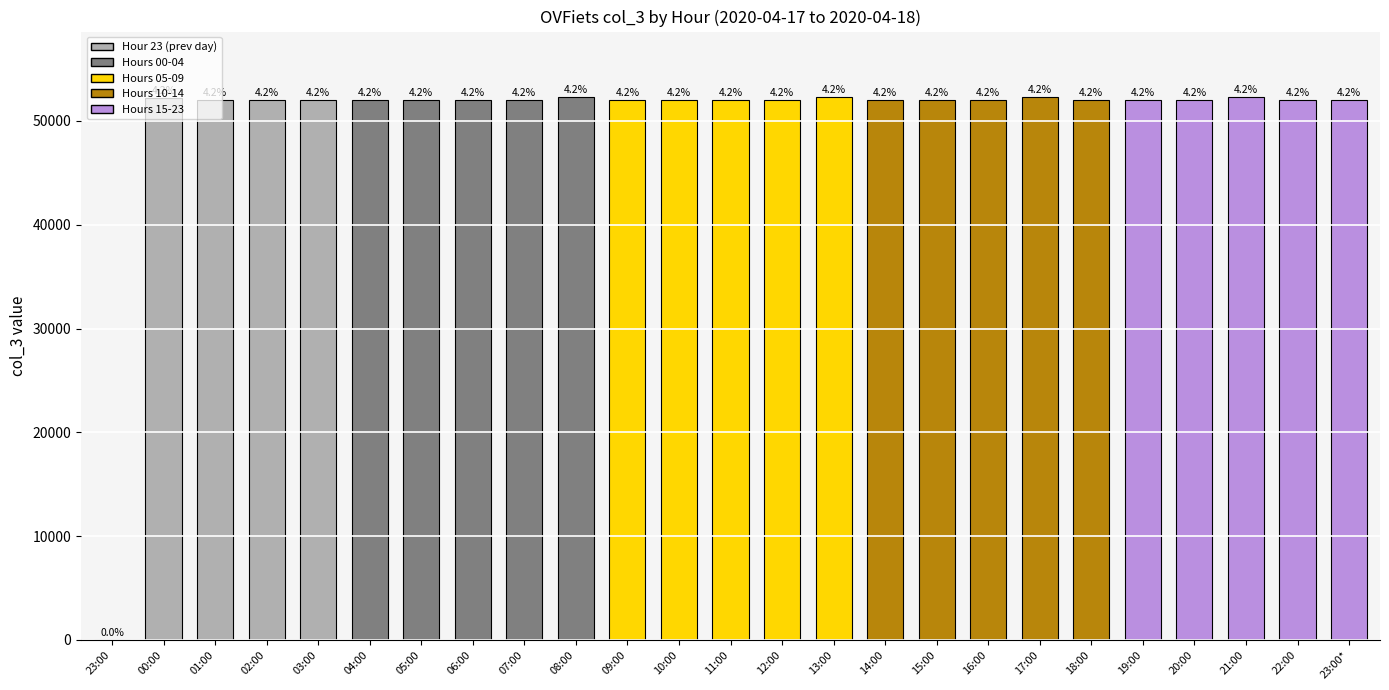

Between 07:00 and 06:00, which is larger?

07:00